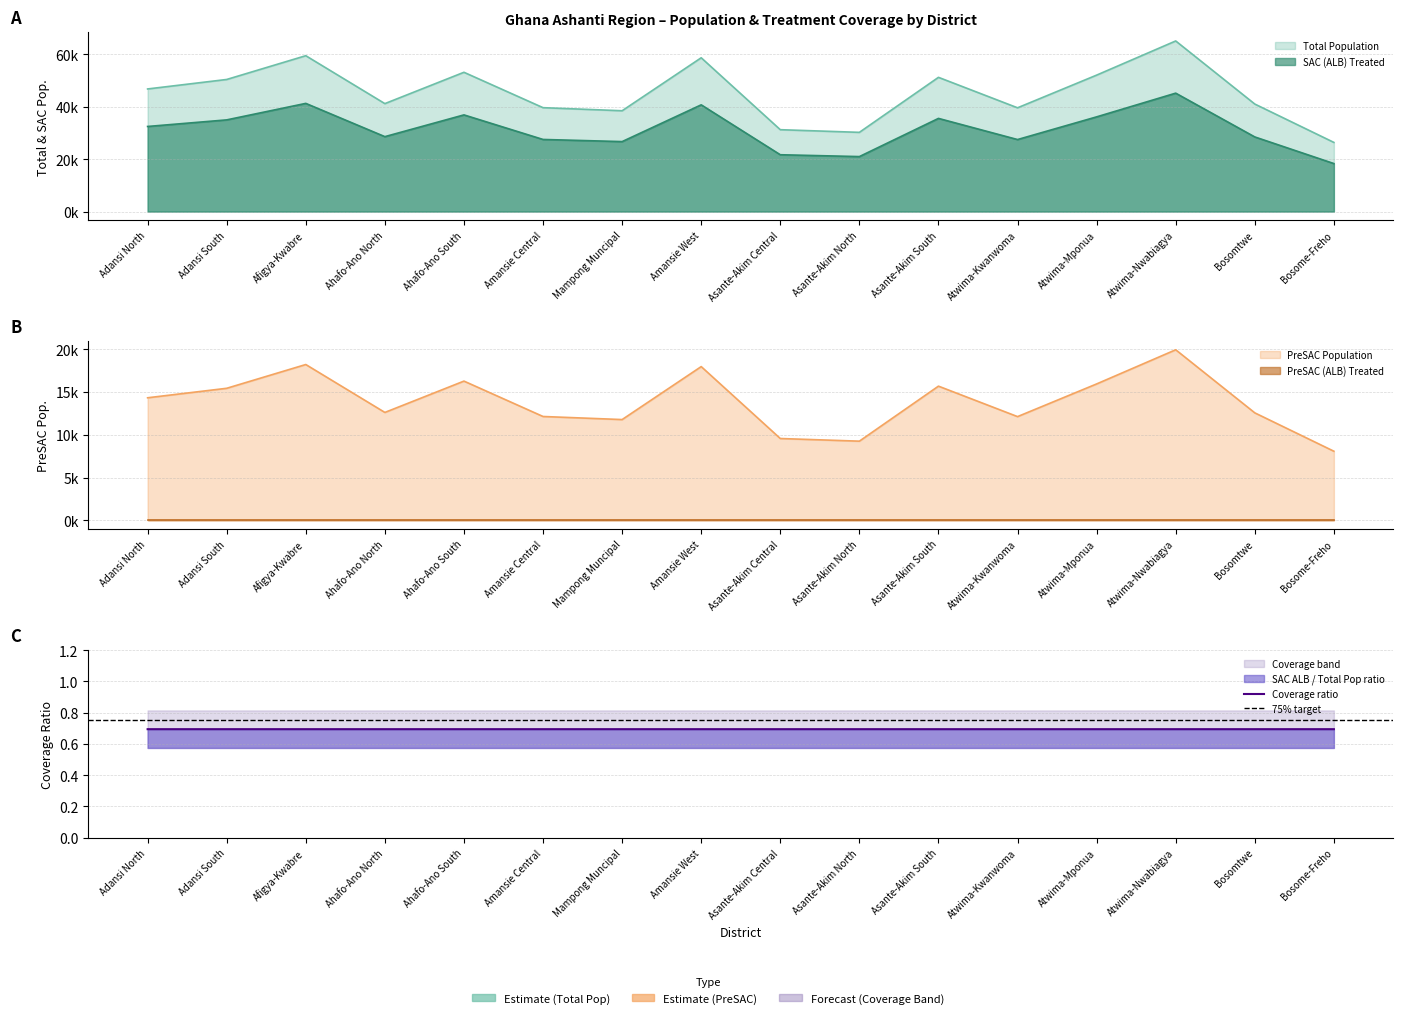

What is the value of the Total Population point at the 6th from the left?

39641